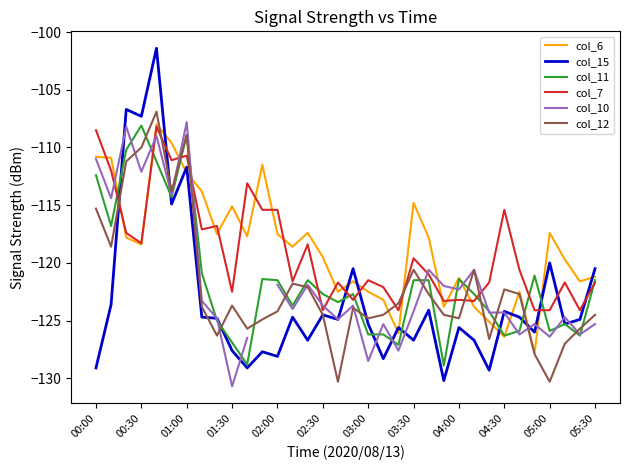

Is it true that col_10 equals -127.6 at 20?

True